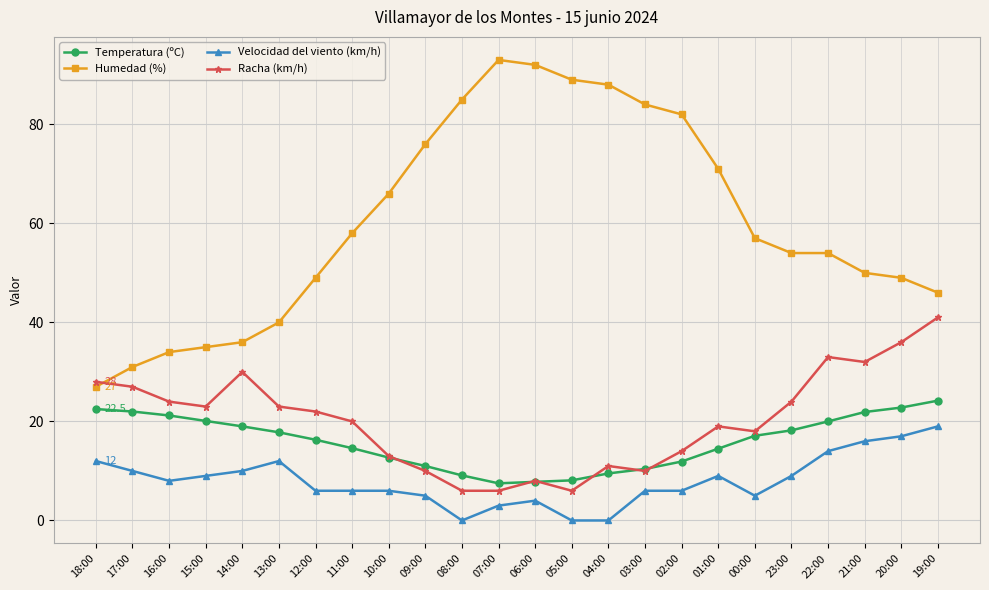

What is the total value across all series at 20:00?

124.8